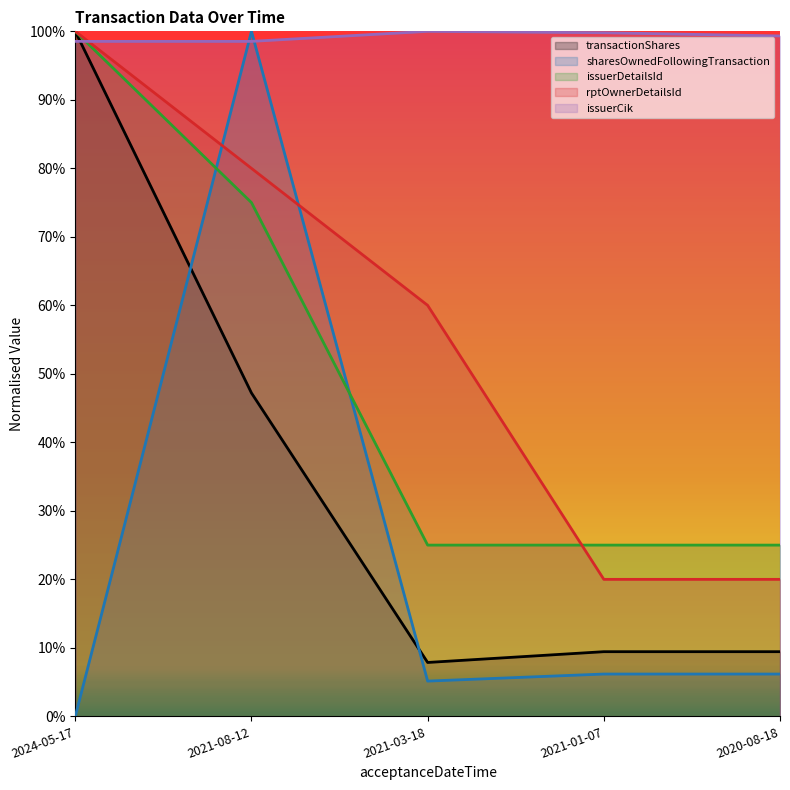

Rank the series at 2021-08-12 from highest to lowest value.

sharesOwnedFollowingTransaction, issuerCik, rptOwnerDetailsId, issuerDetailsId, transactionShares